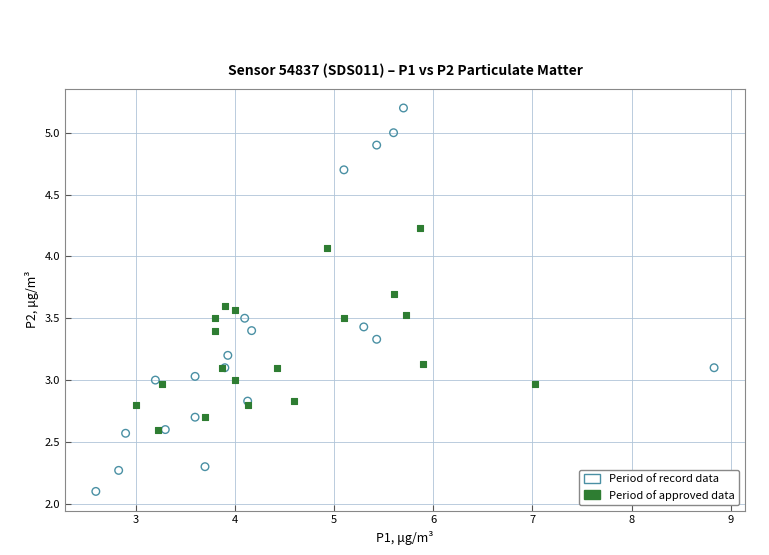

Which series reaches the minimum Y coordinate?

Period of record data